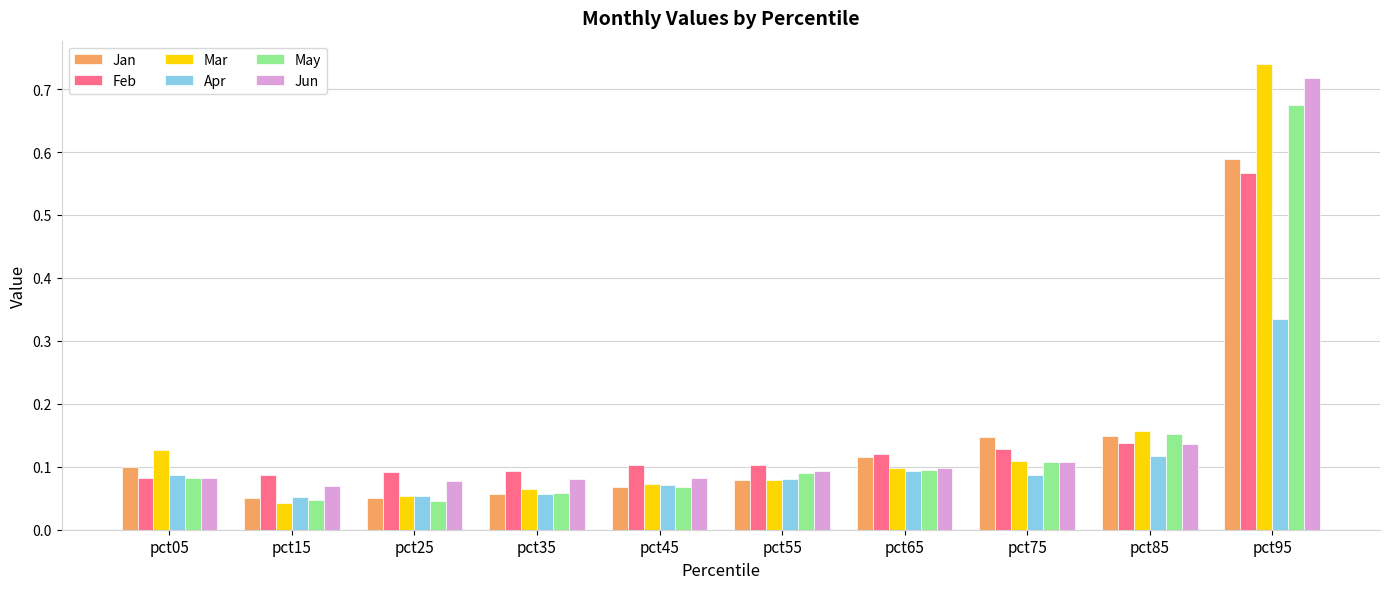

True or false: Jun has a value of 0.1 at pct85.

True